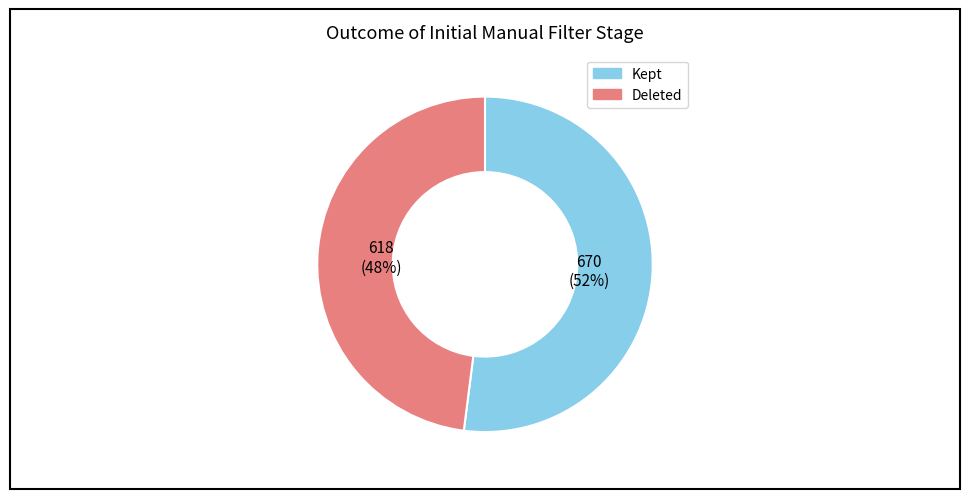

To the nearest percent, what is the difference between the largest and smallest slice percentages?

4%